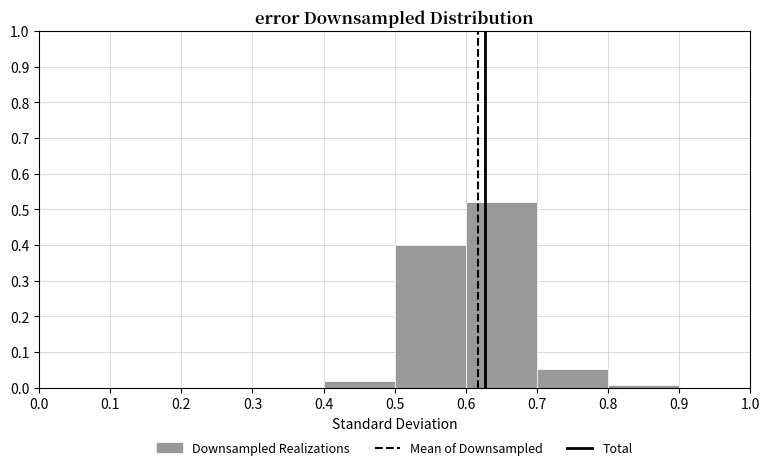

Reading left to right, list every bar in this chart as the range it spans on the x-axis followed by its height. The values are not printed on the chart, so give them approximately, as read against the axis.

0.0 to 0.1: 0
0.1 to 0.2: 0
0.2 to 0.3: 0
0.3 to 0.4: 0
0.4 to 0.5: 0.02
0.5 to 0.6: 0.40
0.6 to 0.7: 0.52
0.7 to 0.8: 0.05
0.8 to 0.9: under 0.01
0.9 to 1.0: 0